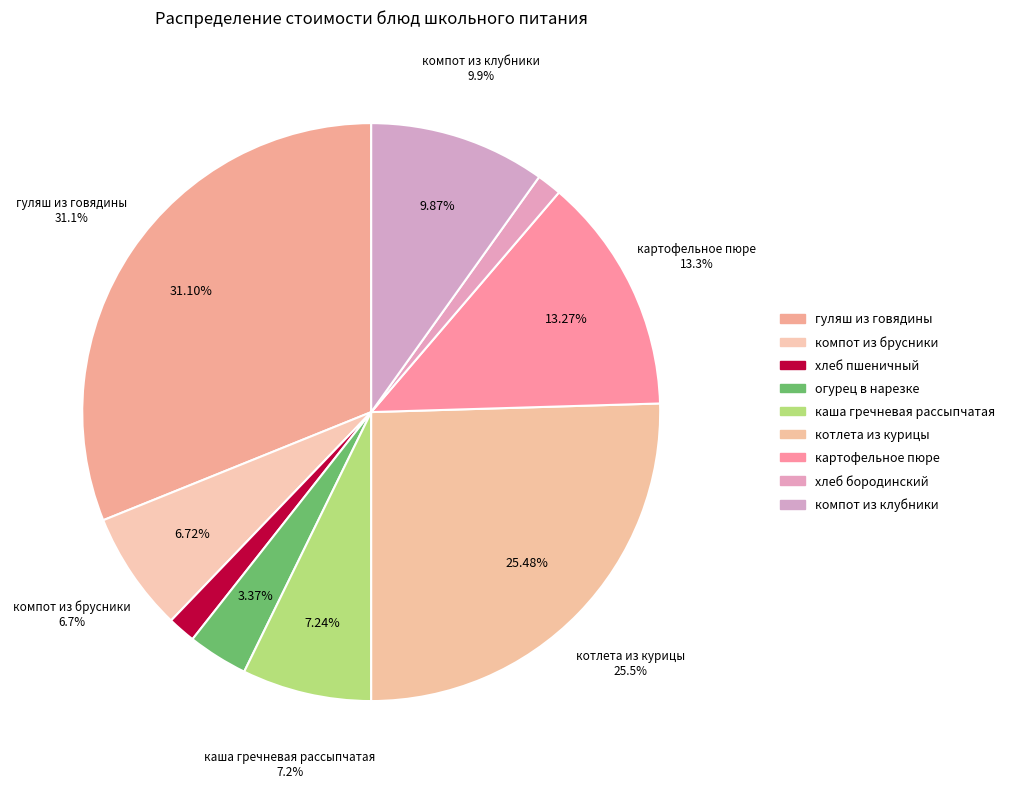

How many slices are in this pie chart?

9